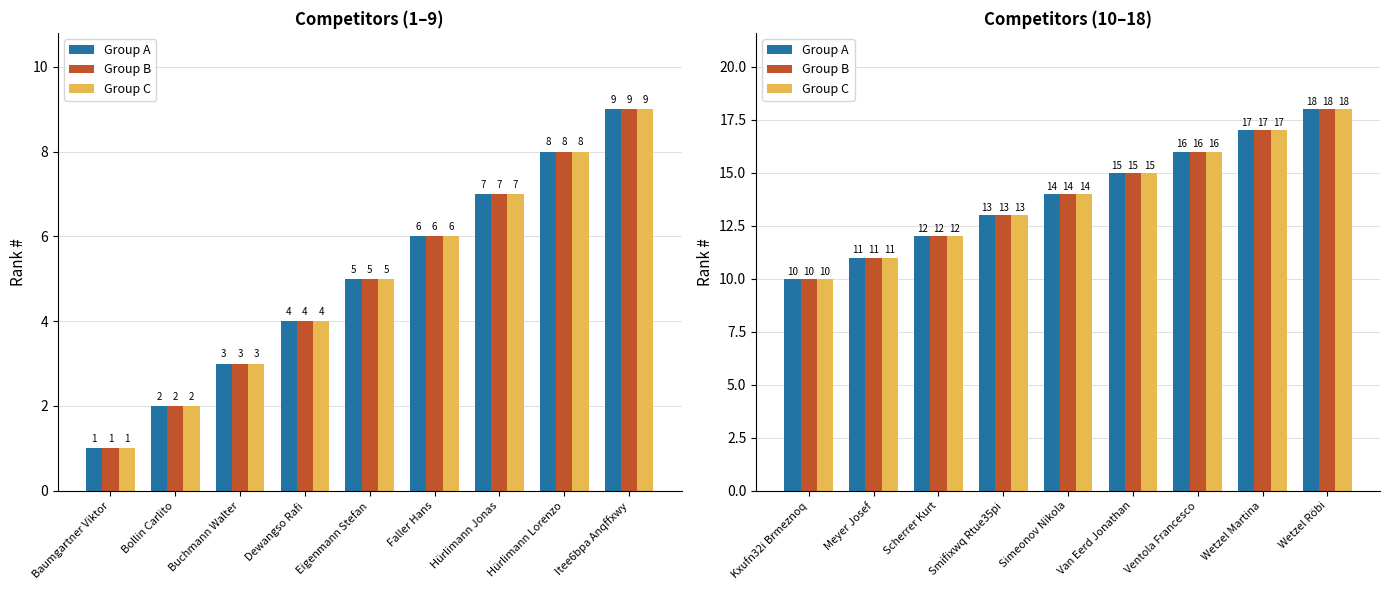

Which series has the widest spread of values?

Group A